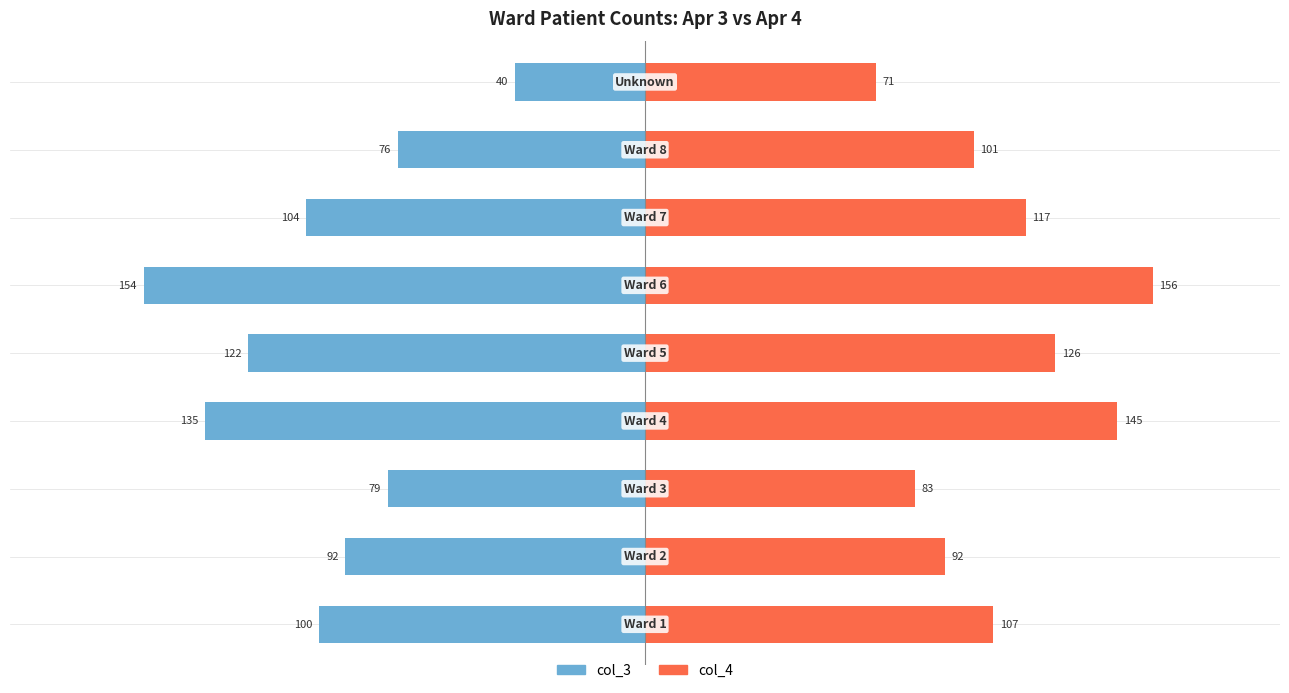

What is the difference between the maximum and minimum values in the col_4 series?

85